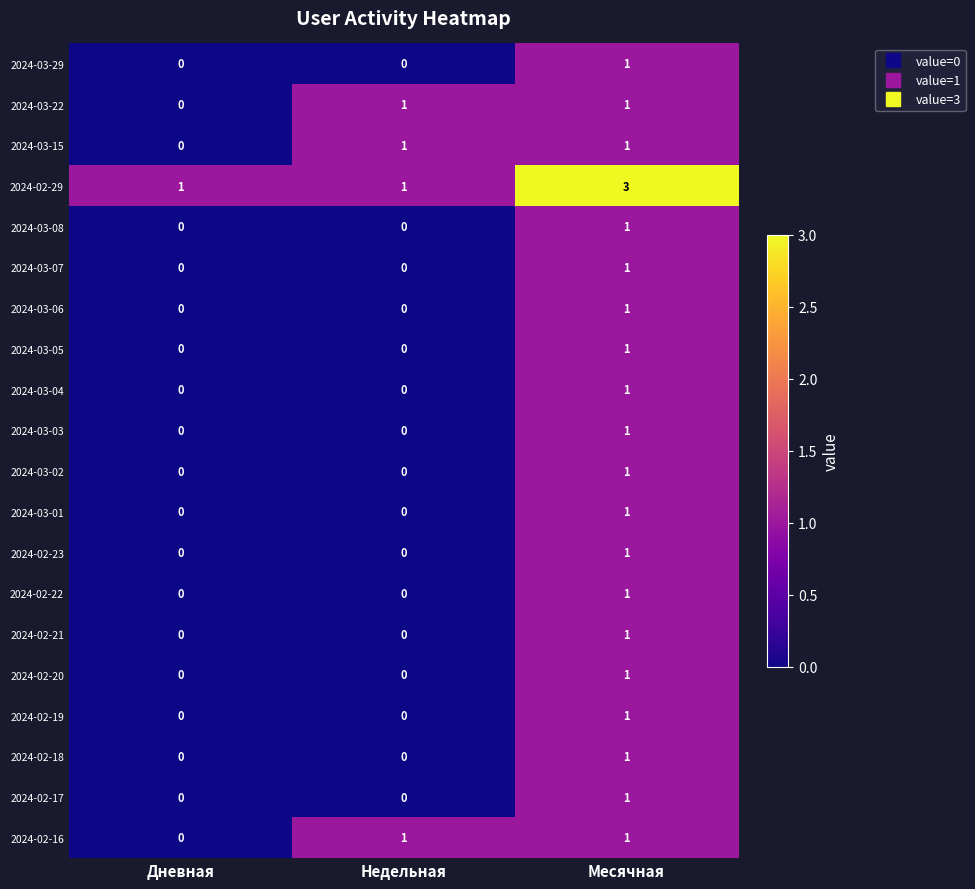

At how many categories does at least one series exceed 0?

3